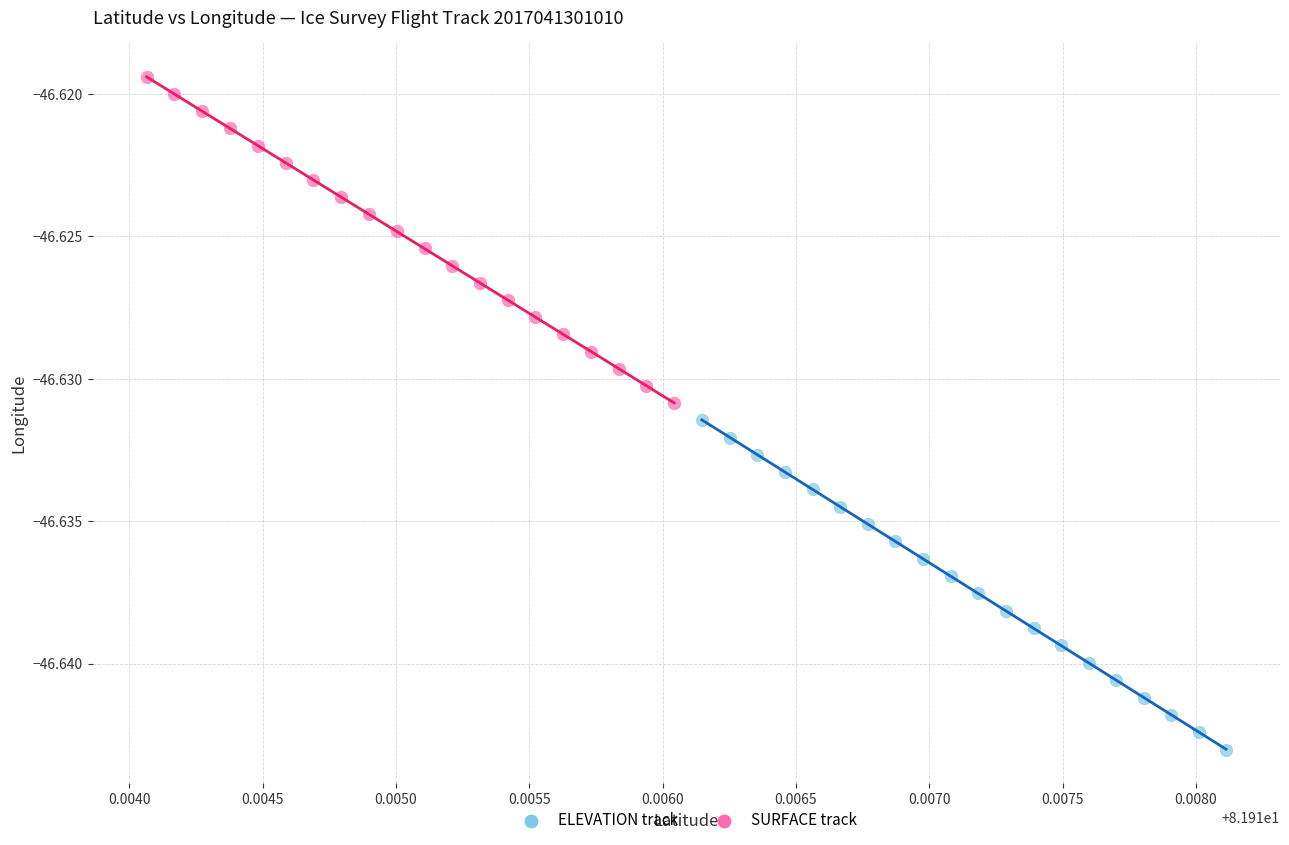

Which series has the widest spread of Y values?

ELEVATION track